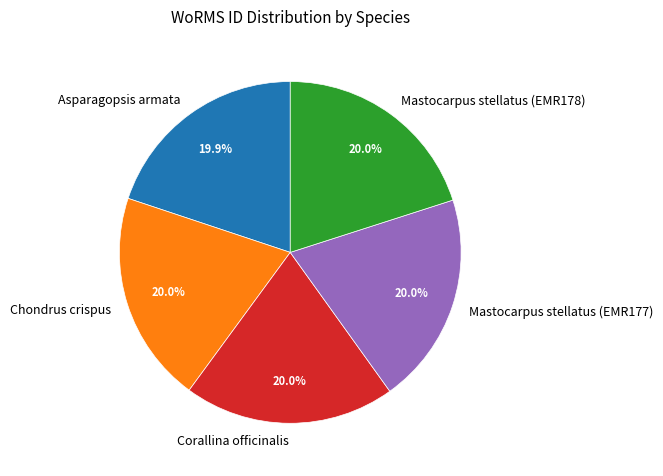

What percentage is the Corallina officinalis slice, to the nearest percent?

20%